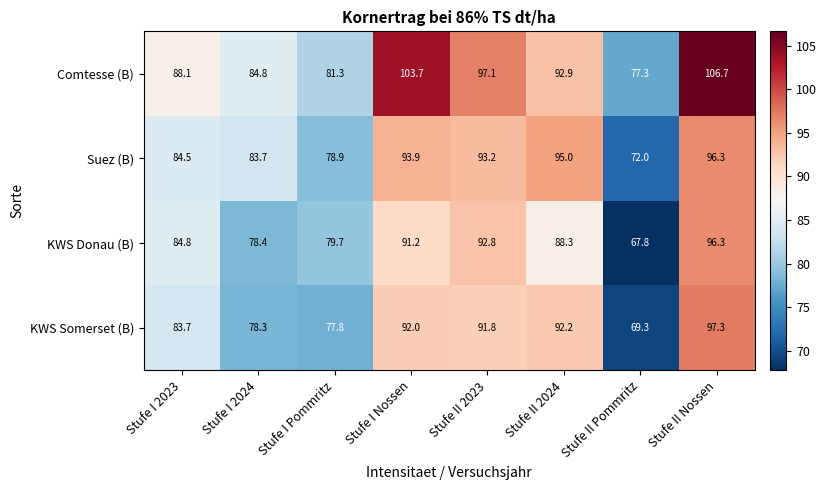

What is the sum of the Suez (B) values at Stufe I Nossen and Stufe II 2023?

187.1